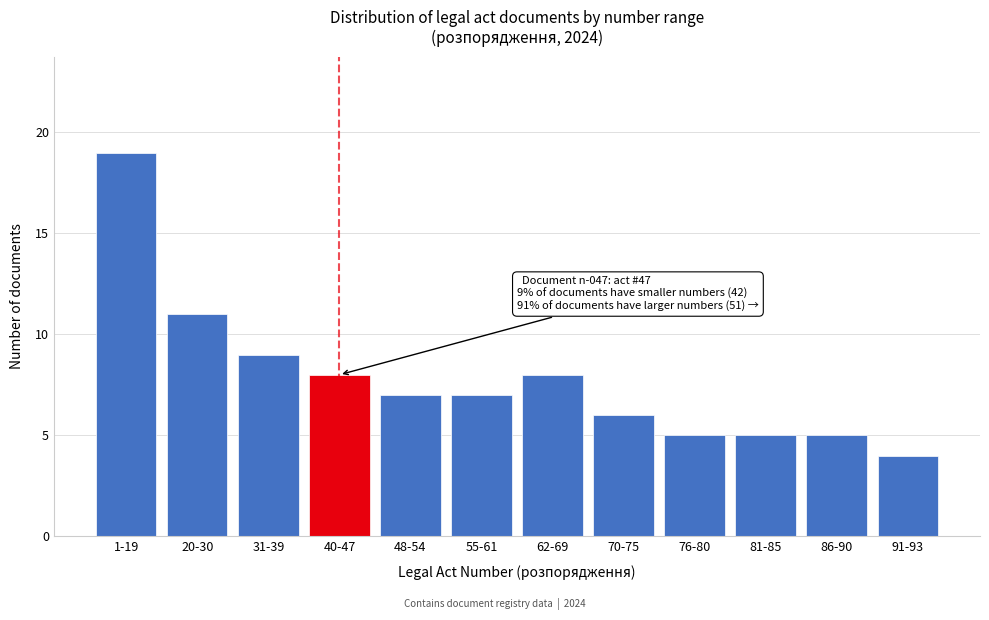

Reading right to left, what are all the values shown in this chart?

91-93=4	86-90=5	81-85=5	76-80=5	70-75=6	62-69=8	55-61=7	48-54=7	40-47=8	31-39=9	20-30=11	1-19=19